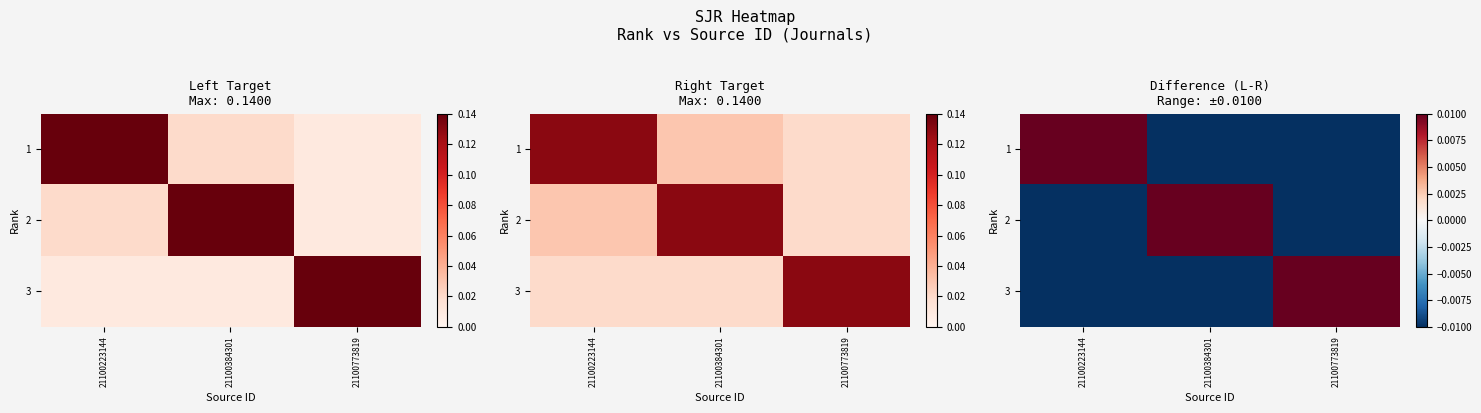

Which series changed the most between 21100223144 and 21100384301?

1